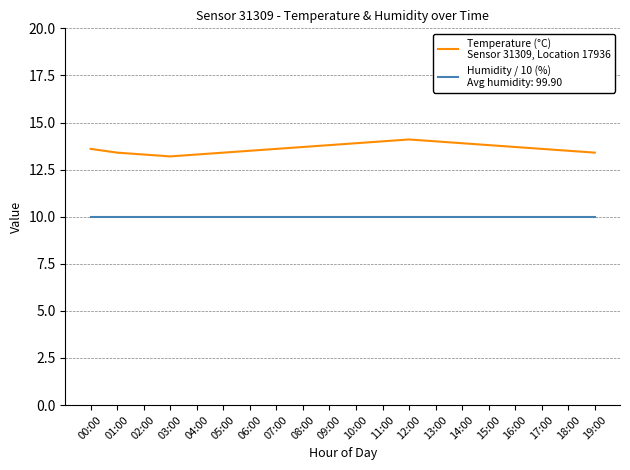

What position from the left is 00:00?

1